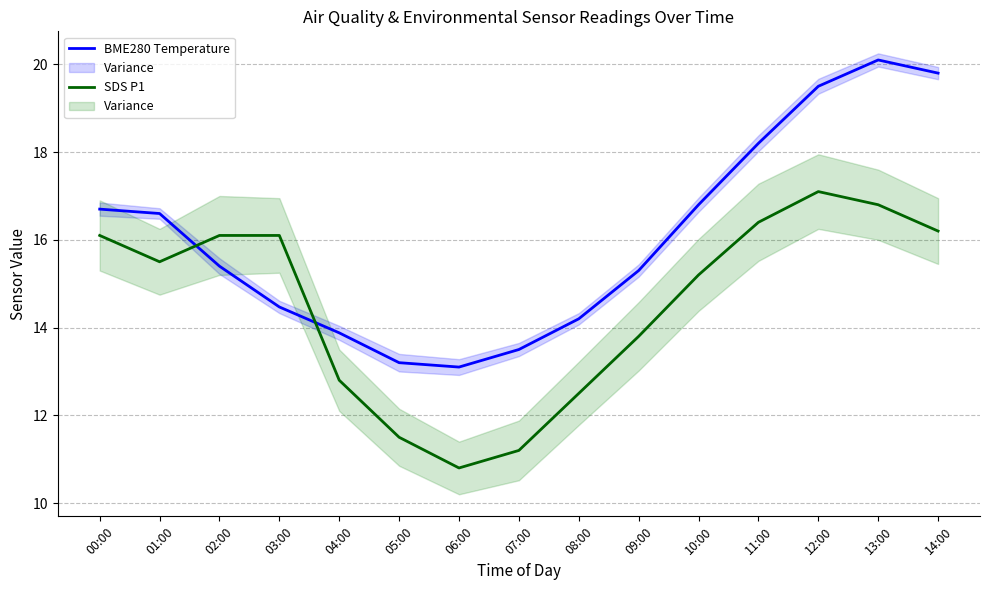

Rank the series by their average value, from lowest to highest.

SDS P1, BME280 Temperature